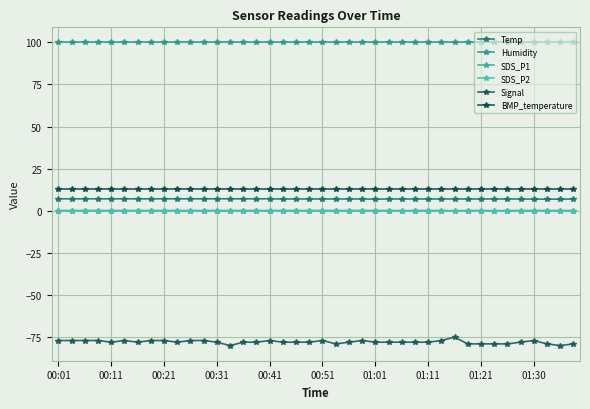

Is this an area chart (filled region under the line)?

No